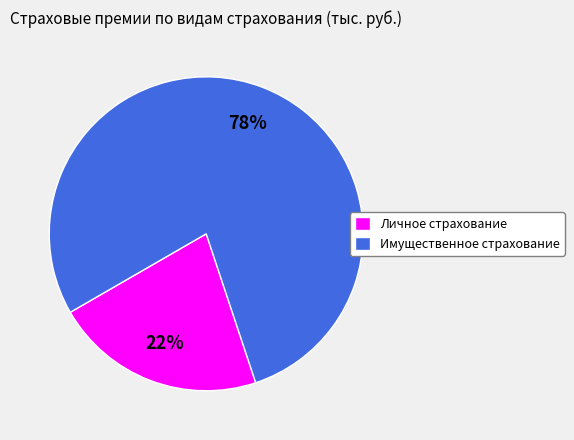

Is the sum of Личное страхование and Имущественное страхование greater than half?

Yes